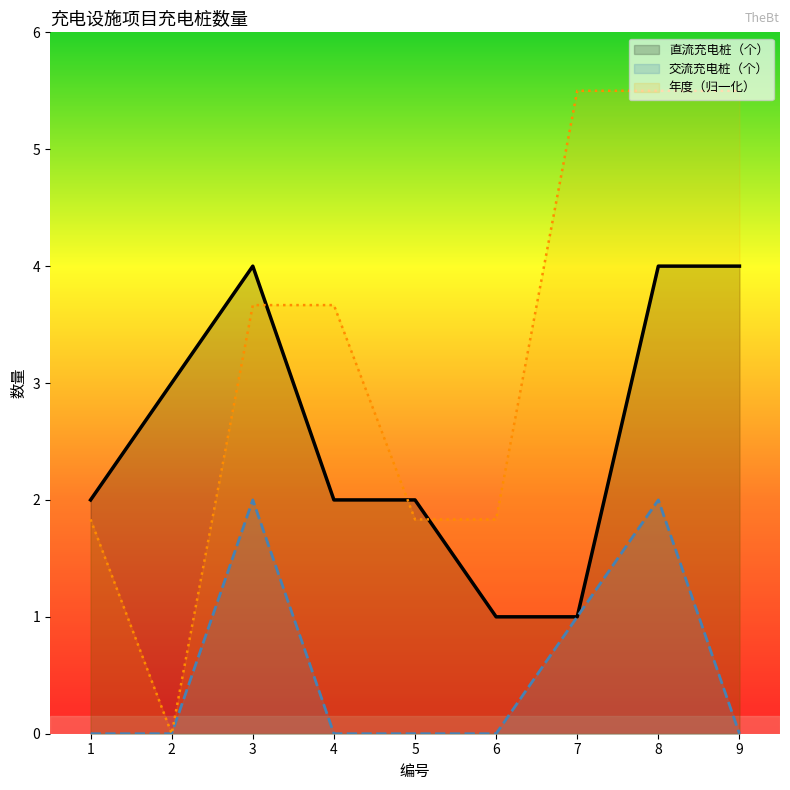

The 直流充电桩（个） series shows 1.0 at 6. True or false?

True